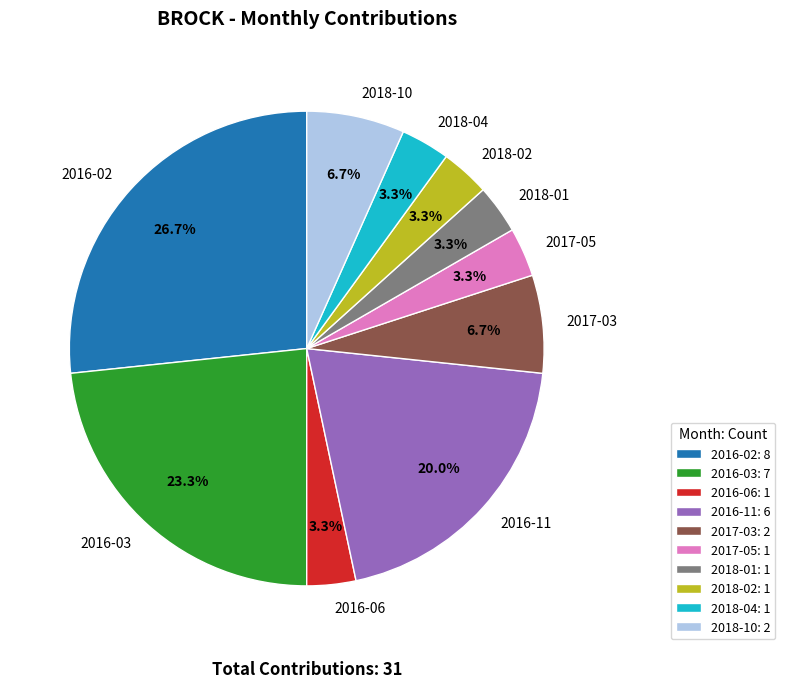

What is the ratio of the value at 2018-10 to the value at 2018-02?

2.0